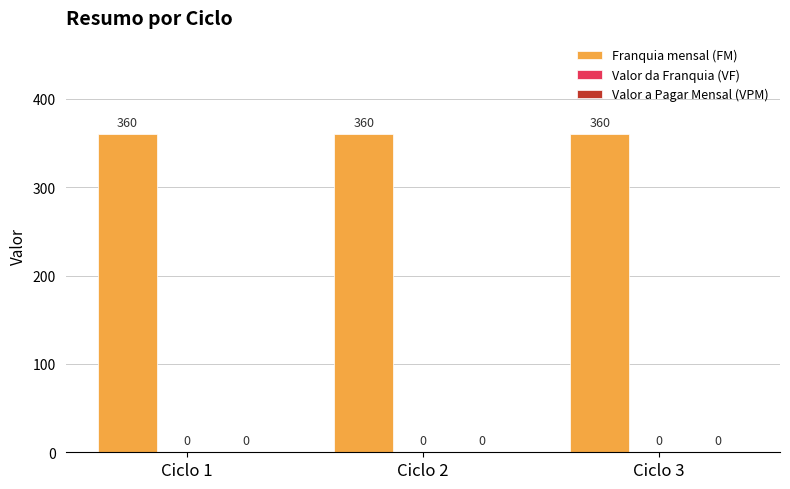

What is the difference between the highest and lowest values at Ciclo 2?

360